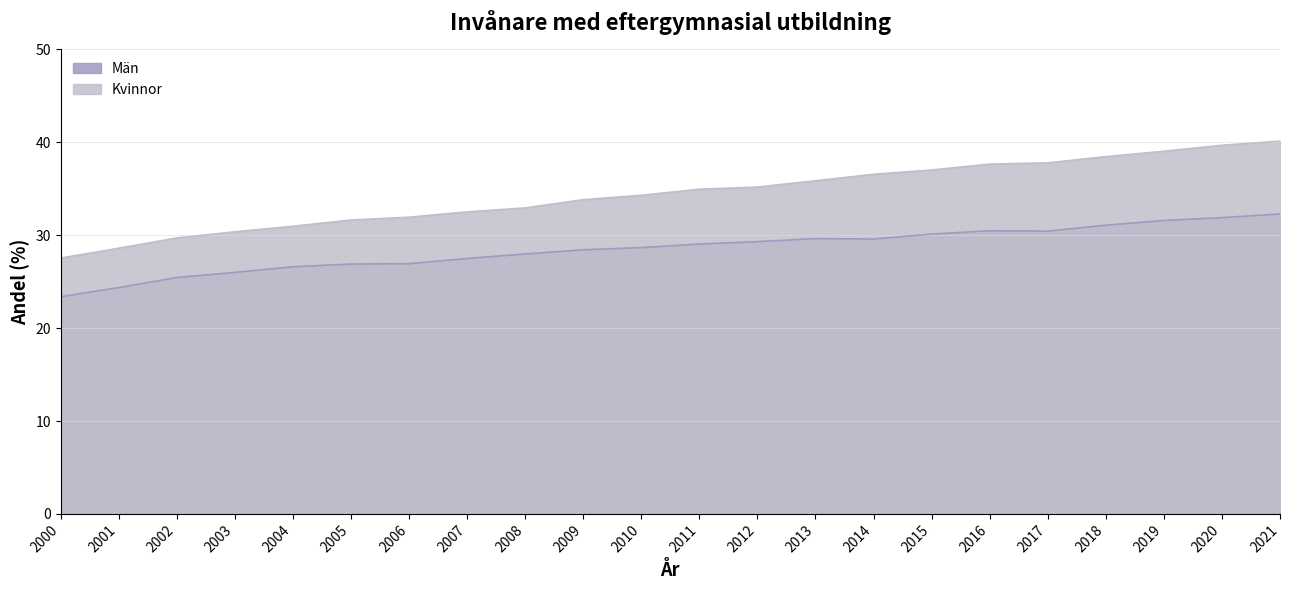

True or false: Kvinnor and Män intersect in this chart.

False